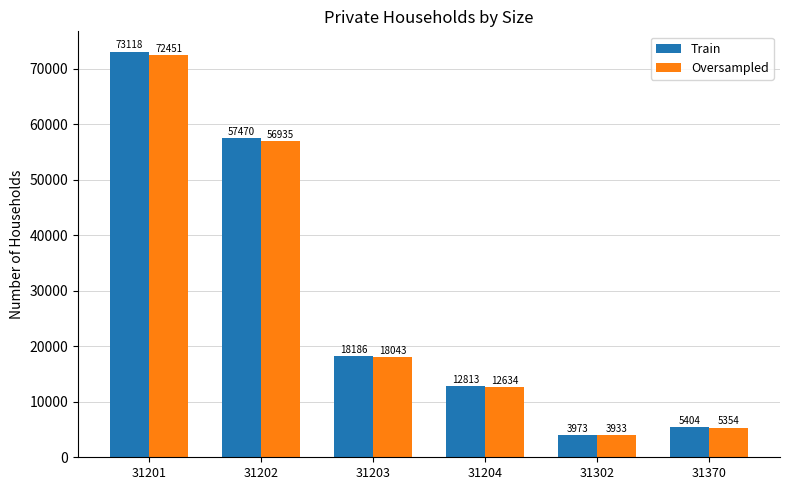

Which series has the largest range (max minus min)?

Train